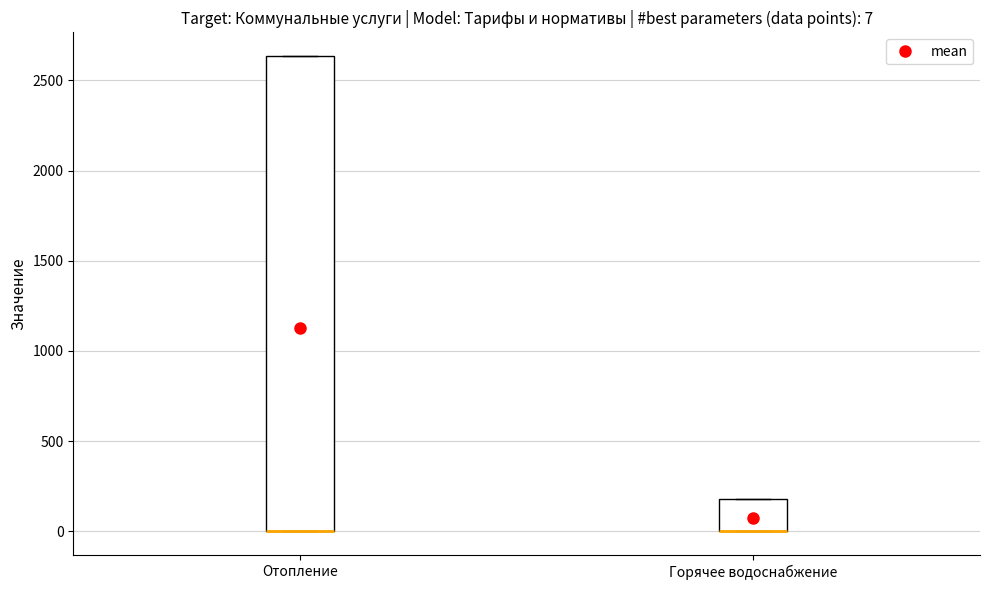

Which box is the tallest, from its lower edge to its upper edge?

Отопление